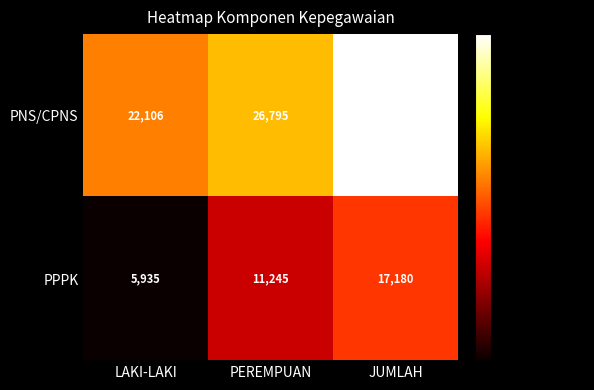

Reading right to left, list all the values displayed in this chart.

PNS/CPNS: 48901	26795	22106
PPPK: 17180	11245	5935